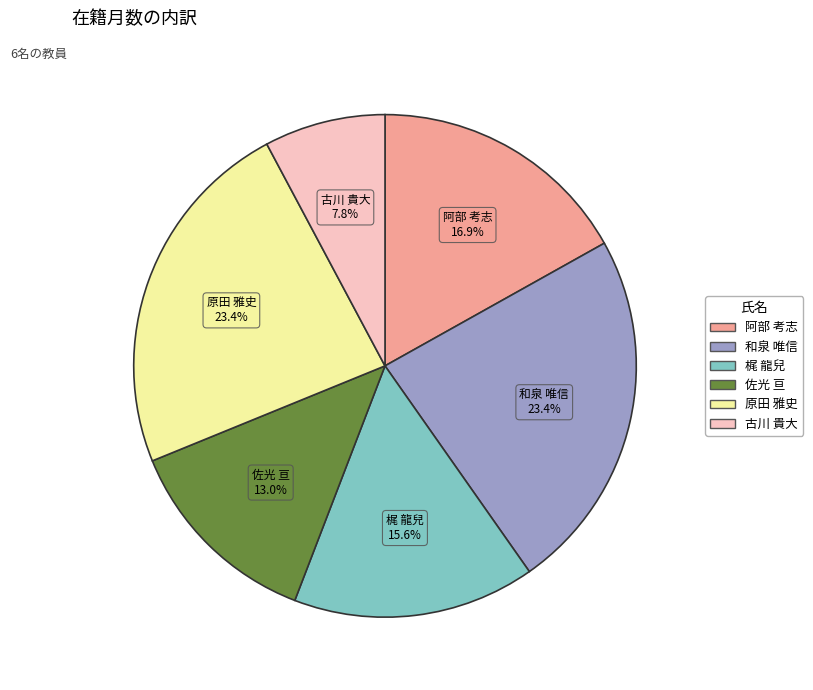

Does 阿部 考志 account for over 50% of the chart?

No